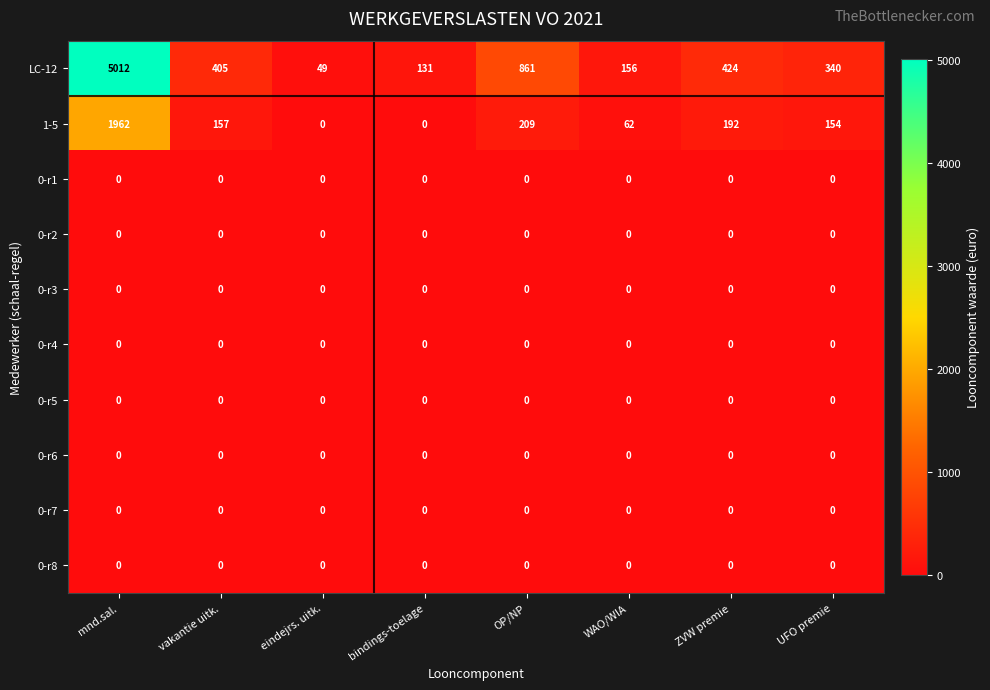

Which label corresponds to the largest value in the chart?

mnd.sal.